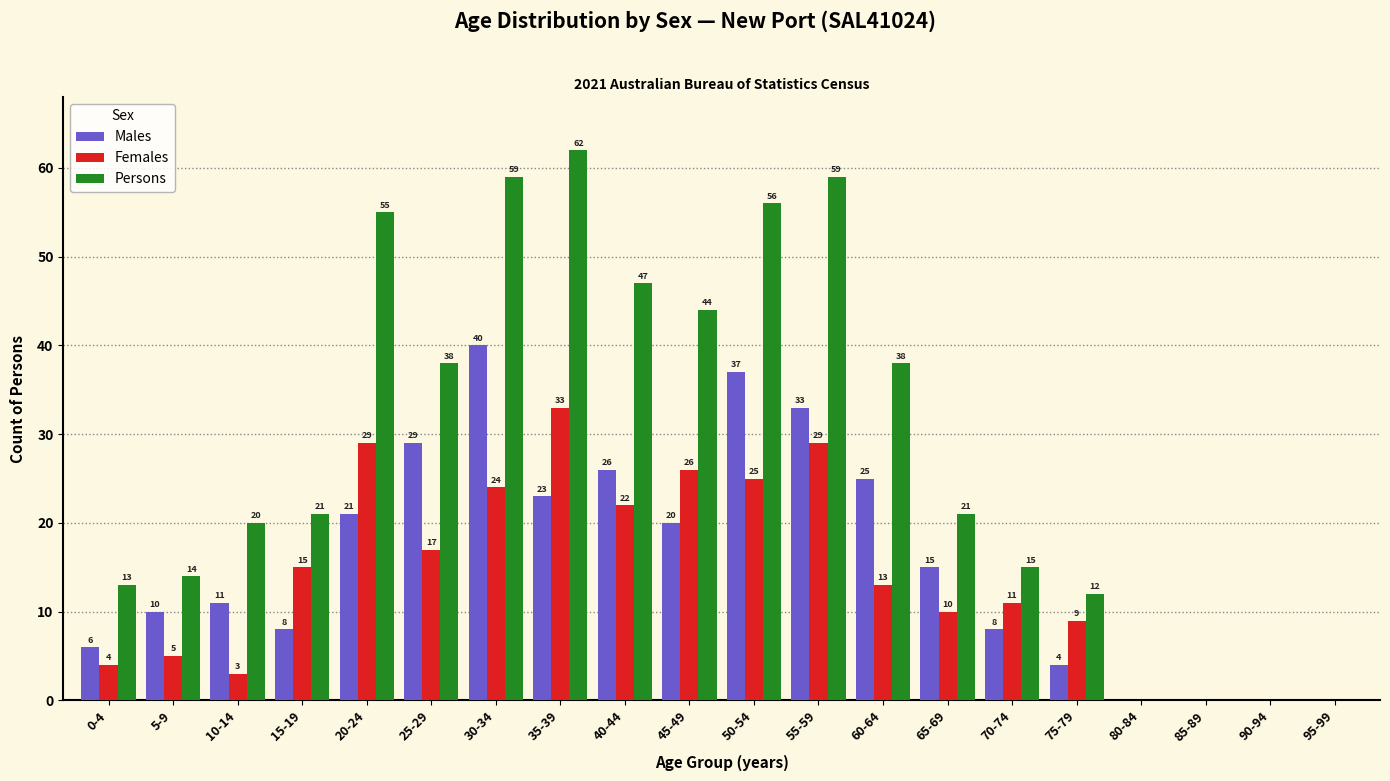

True or false: Females has a value of 17 at 60-64.

False